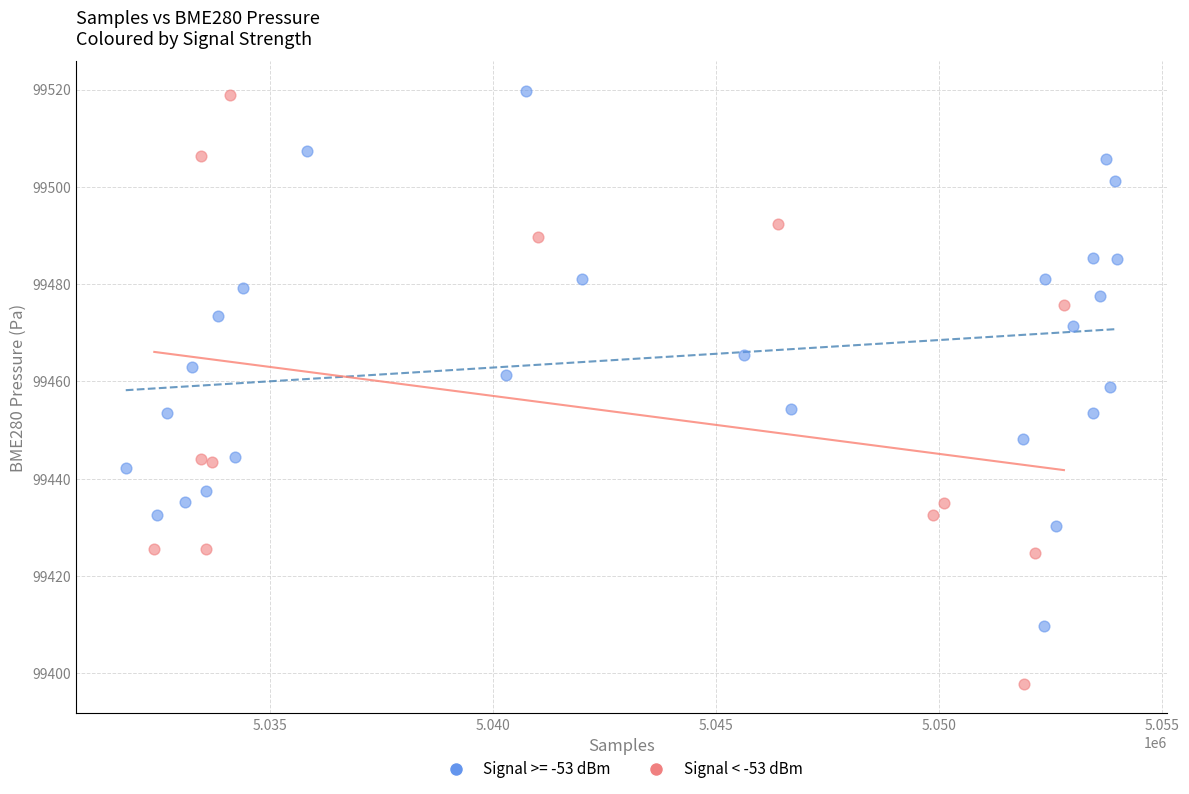

Which series has the largest Y range (max minus min)?

Signal < -53 dBm